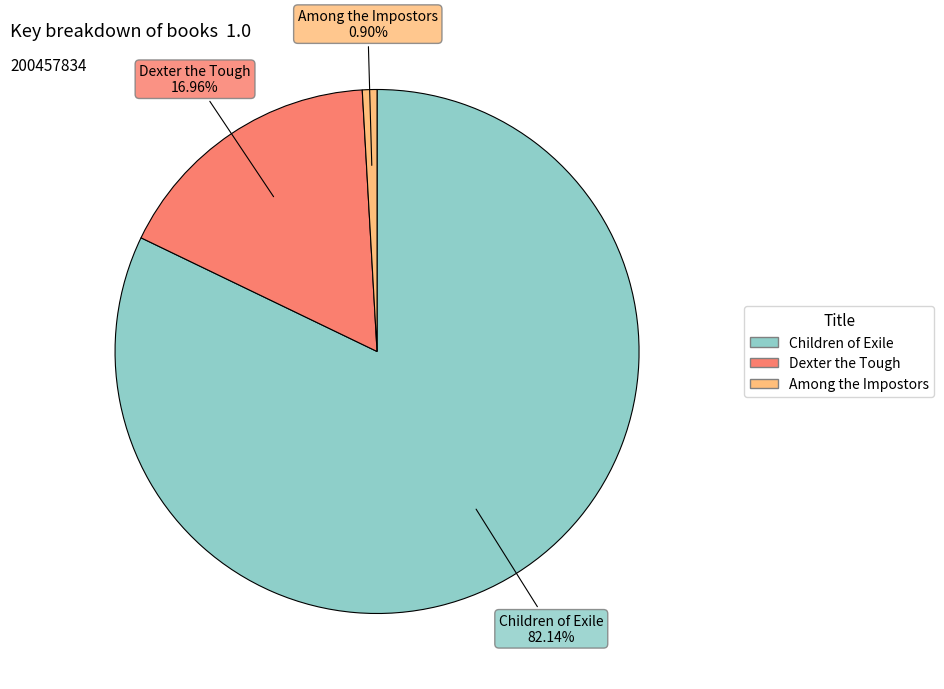

Does Children of Exile account for over 50% of the chart?

Yes